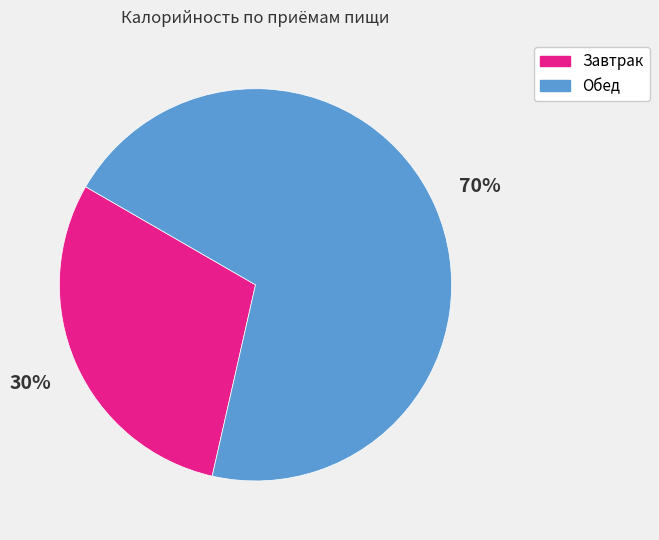

Do Обед and Завтрак together represent more than half of the pie?

Yes